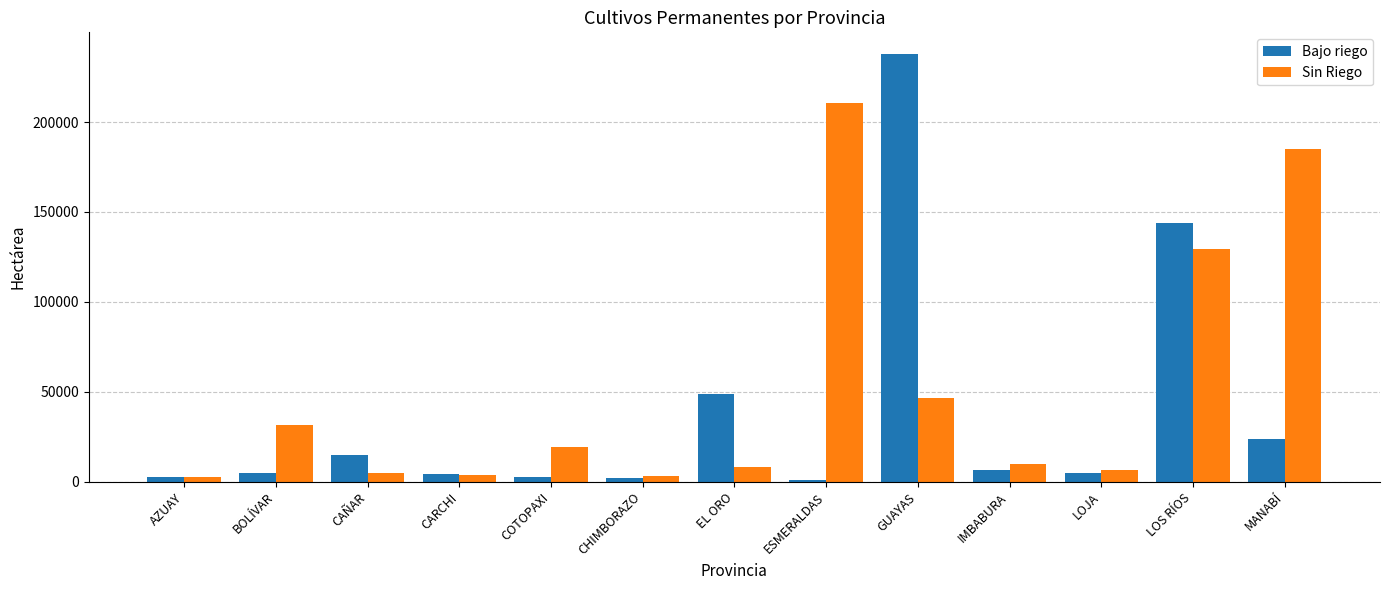

What position from the right is ESMERALDAS?

6